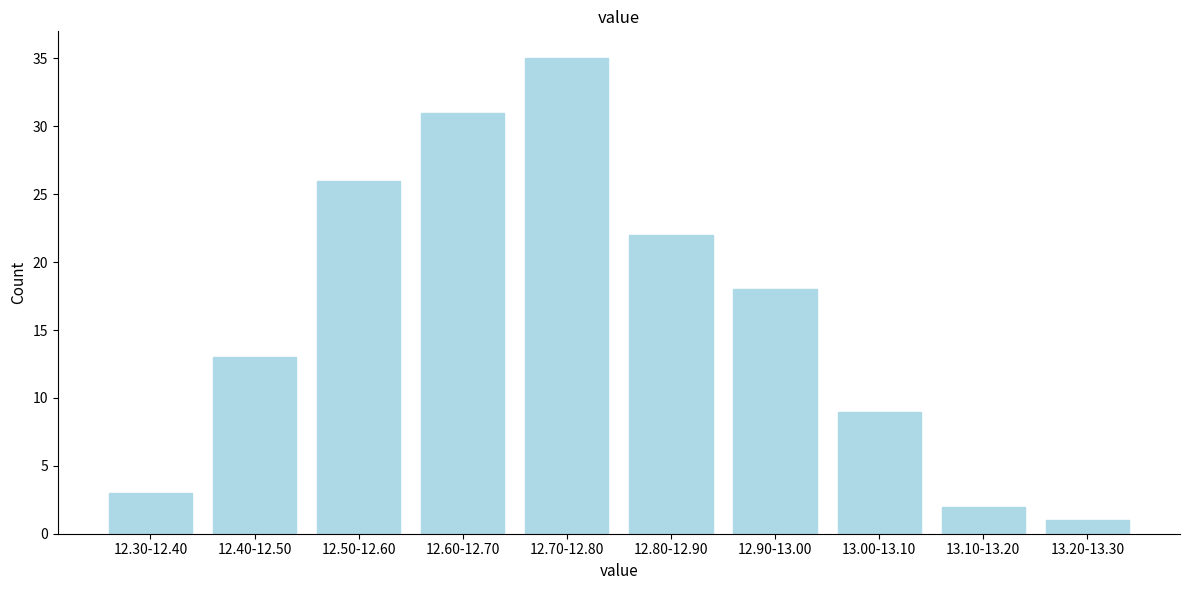

Reading left to right, extract all data points from this chart.

12.30-12.40=3	12.40-12.50=13	12.50-12.60=26	12.60-12.70=31	12.70-12.80=35	12.80-12.90=22	12.90-13.00=18	13.00-13.10=9	13.10-13.20=2	13.20-13.30=1